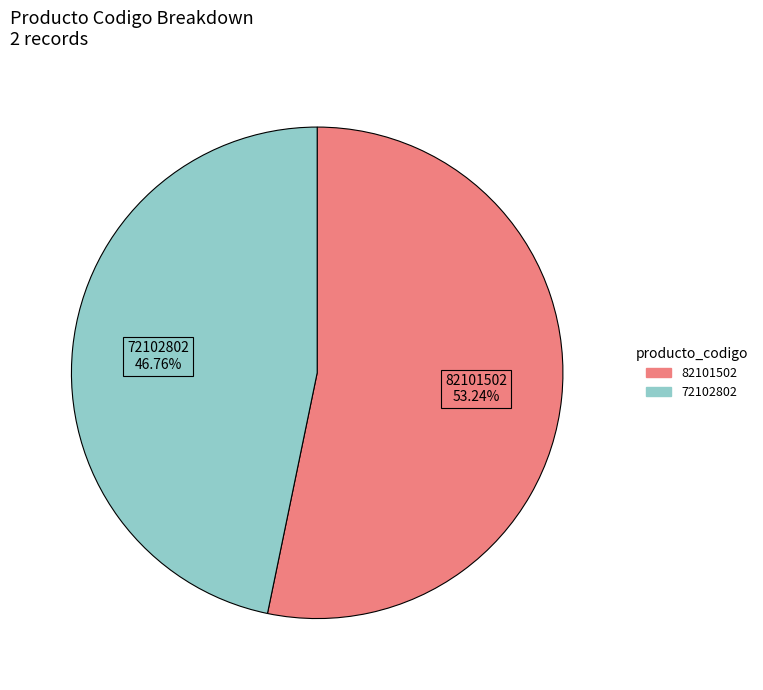

Rank the categories by value from highest to lowest.

82101502, 72102802